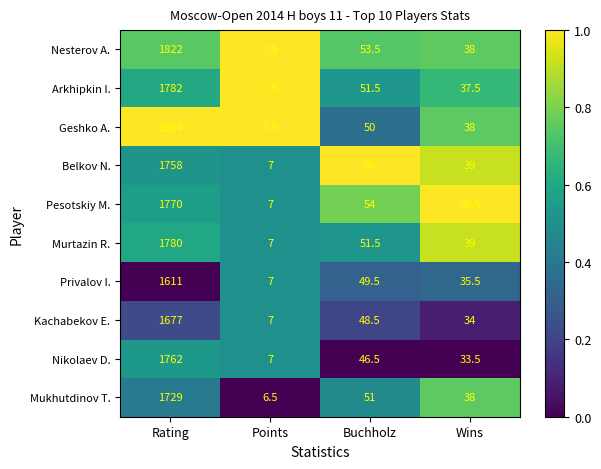

Is it true that Nesterov A. equals 38.0 at Wins?

True